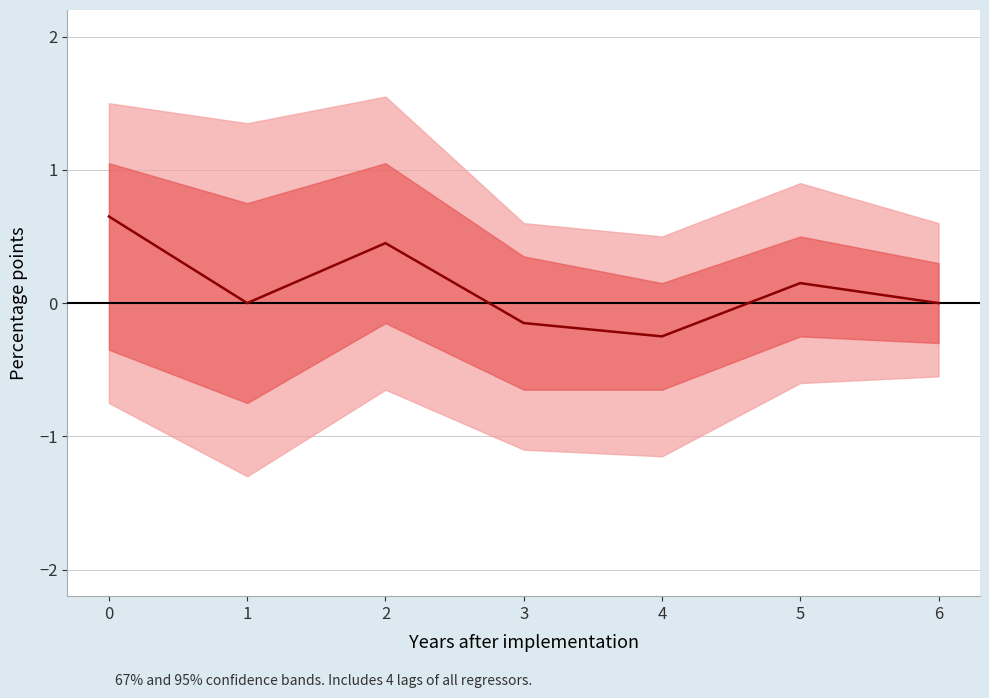

How many lines are shown in the chart?

1